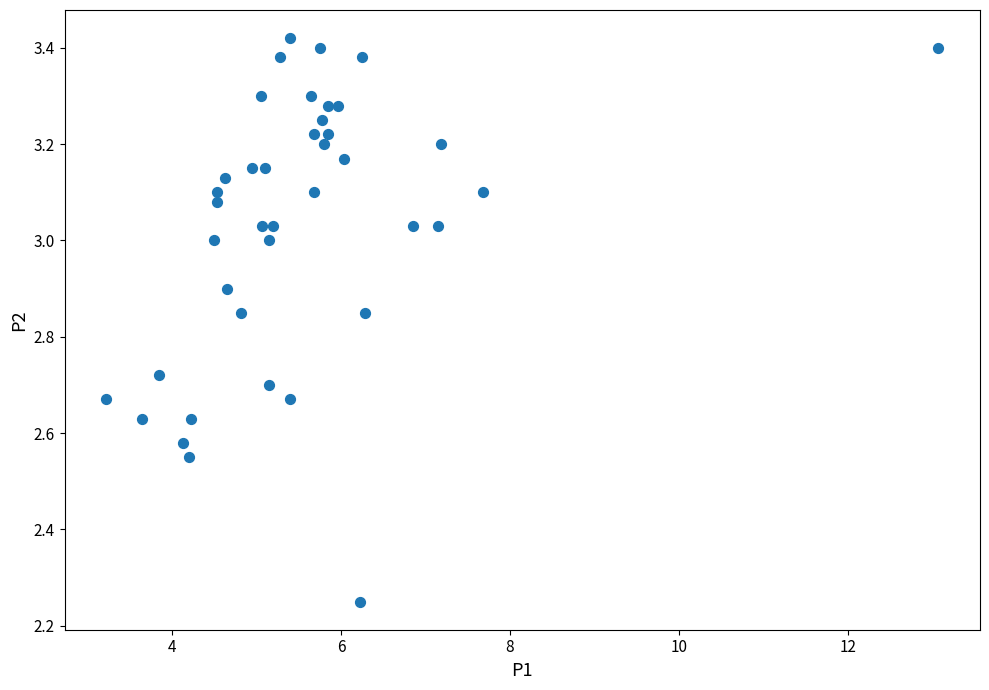

What is the range of X values (max minus min)?

9.8